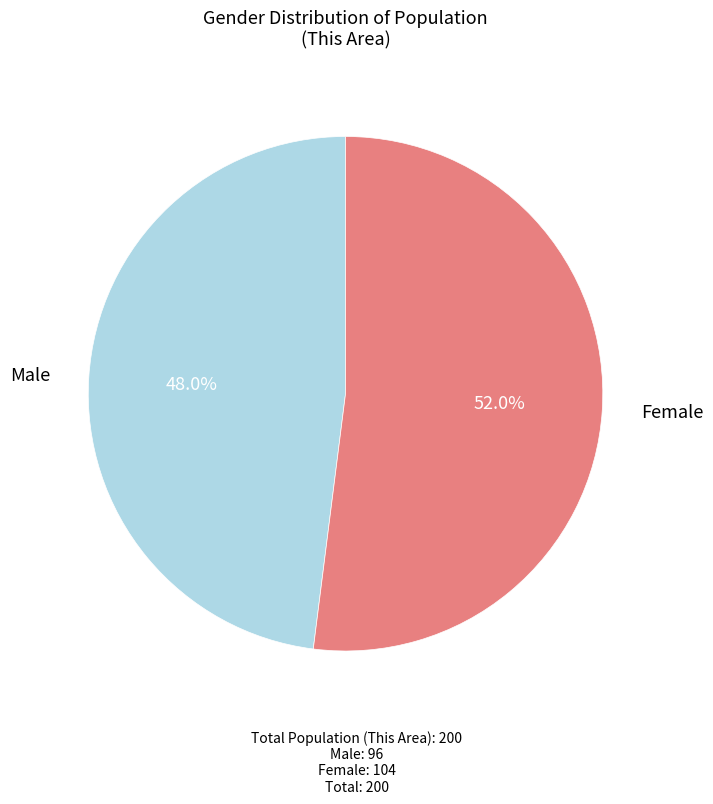

Does any single category account for the majority?

Yes